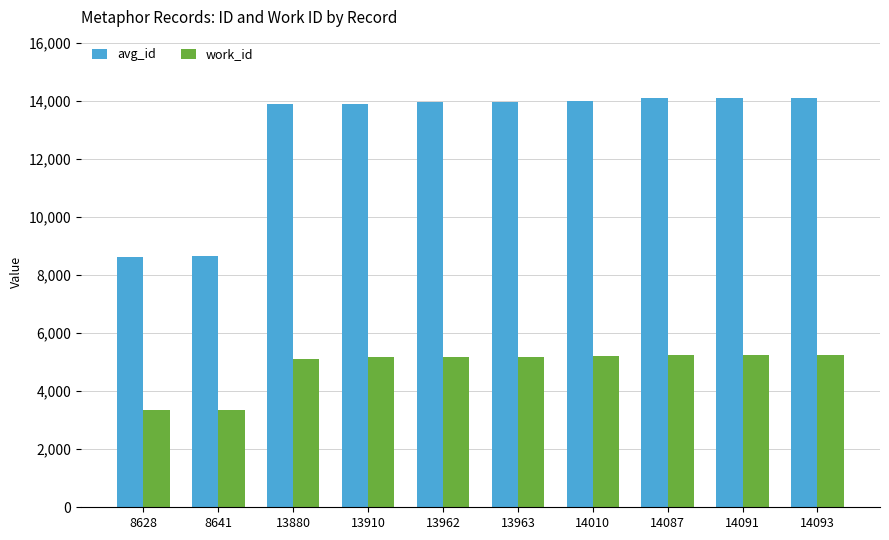

What is the average value of the work_id series?

4826